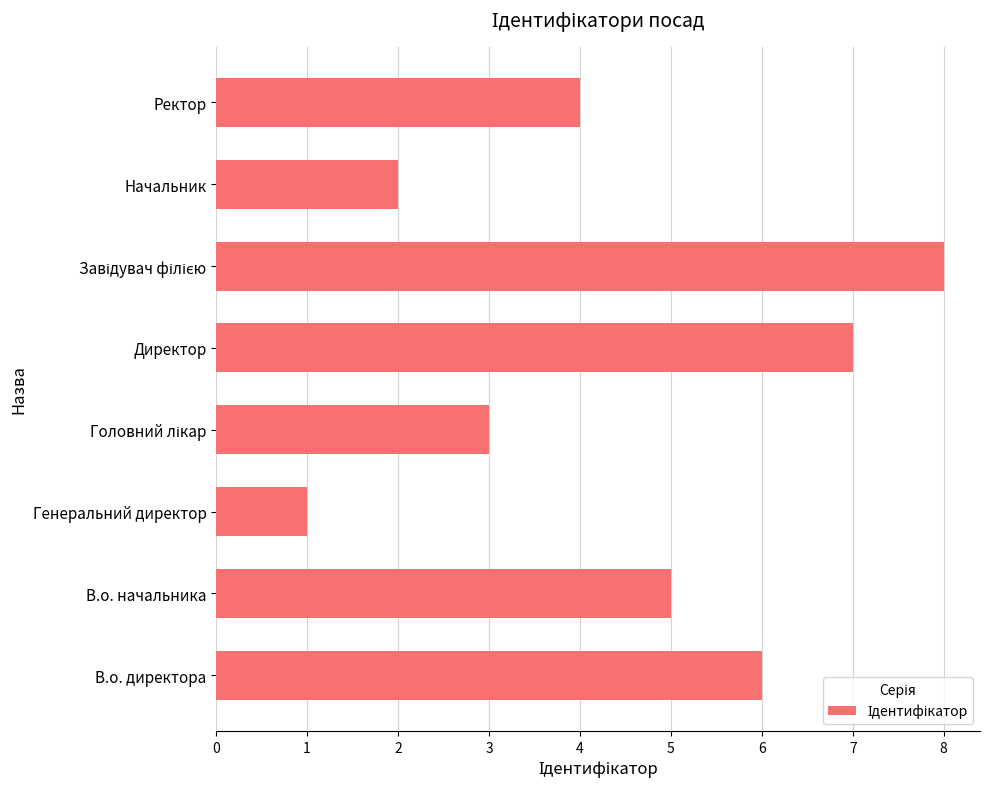

What is the difference between the second highest and minimum values?

6